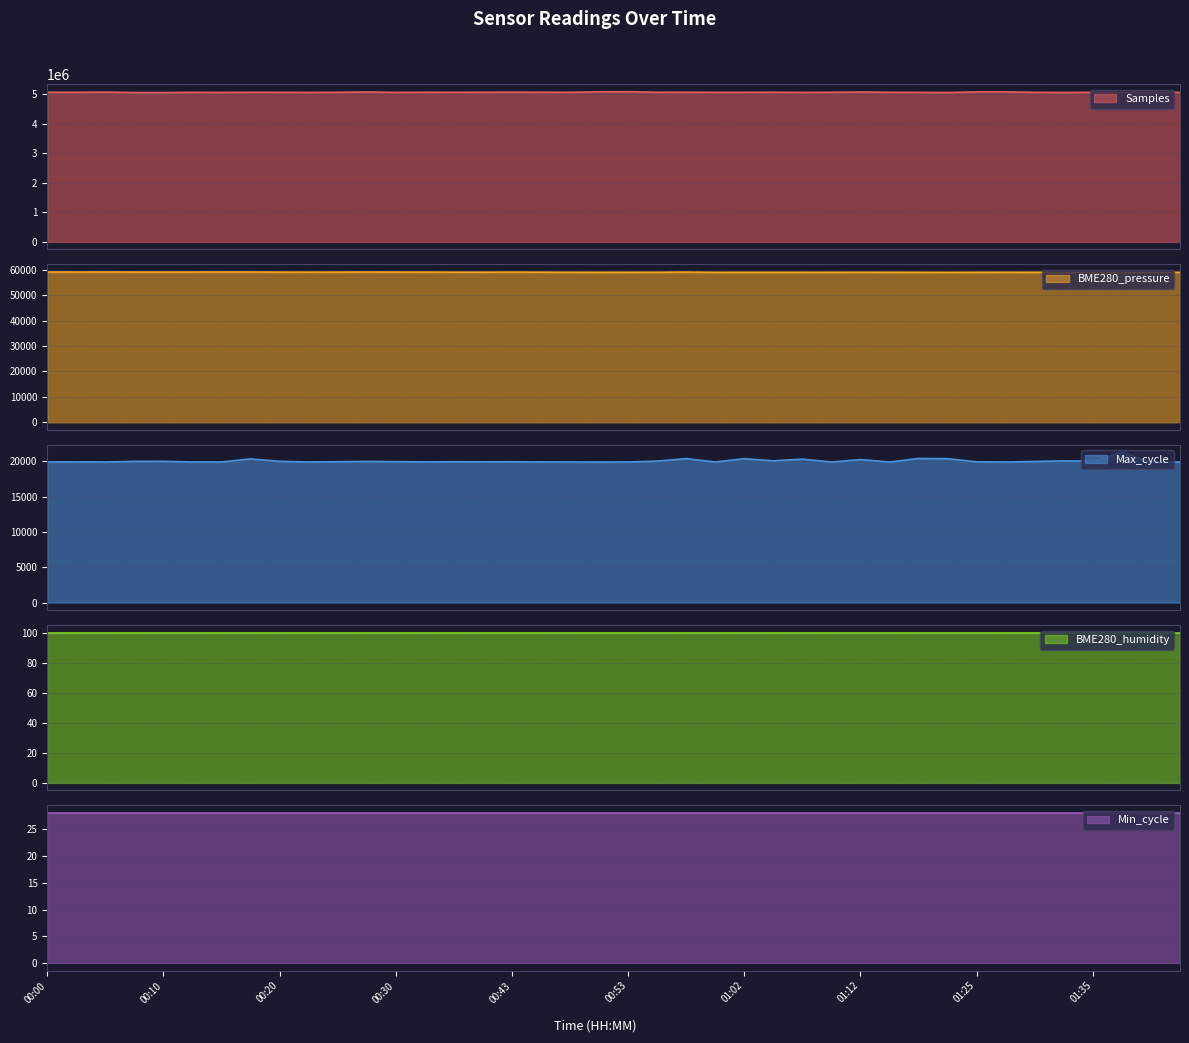

Which series has the widest spread of values?

Samples